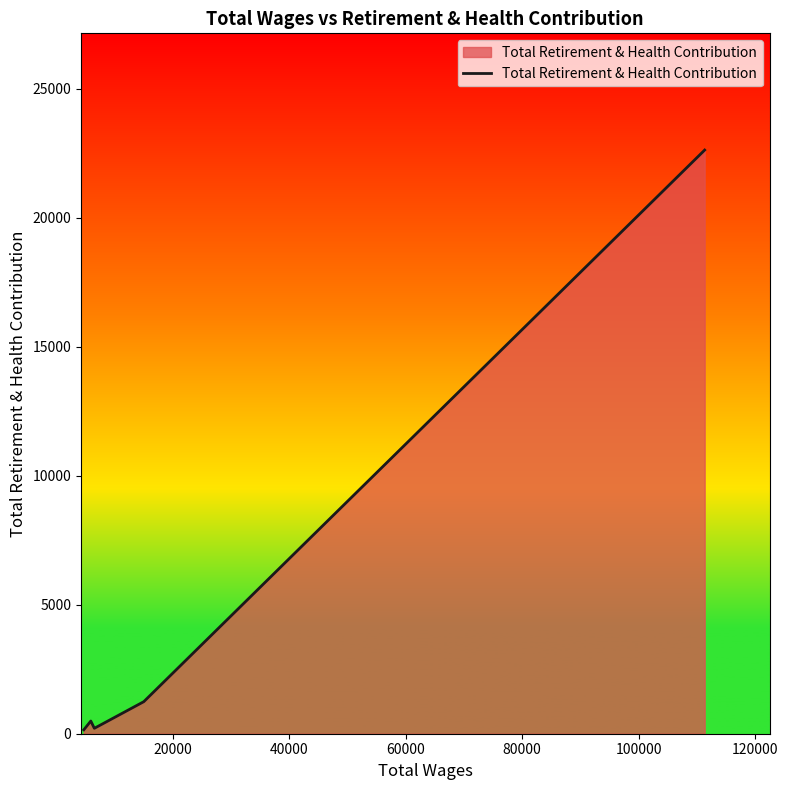

What is the average value?

4943